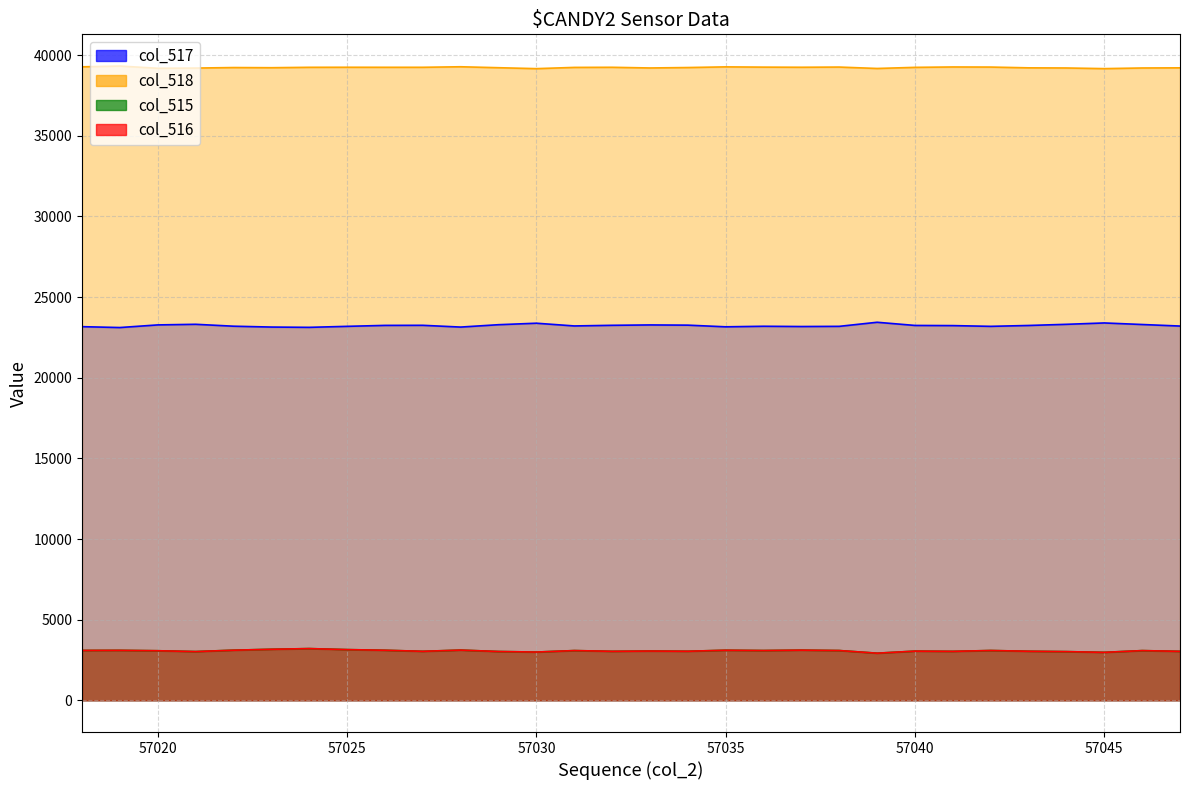

How many lines are shown in the chart?

4